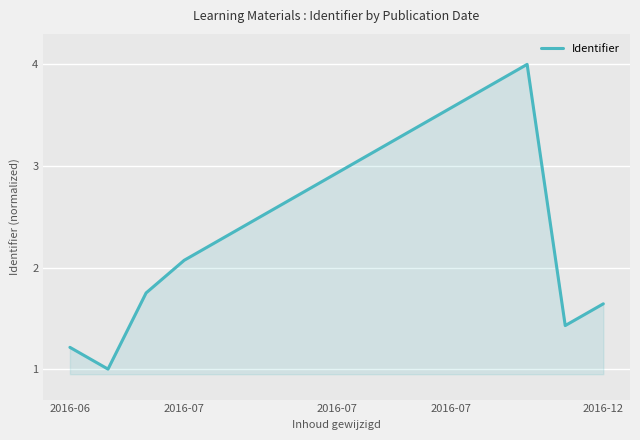

What is the difference between the maximum and minimum values?

3.0